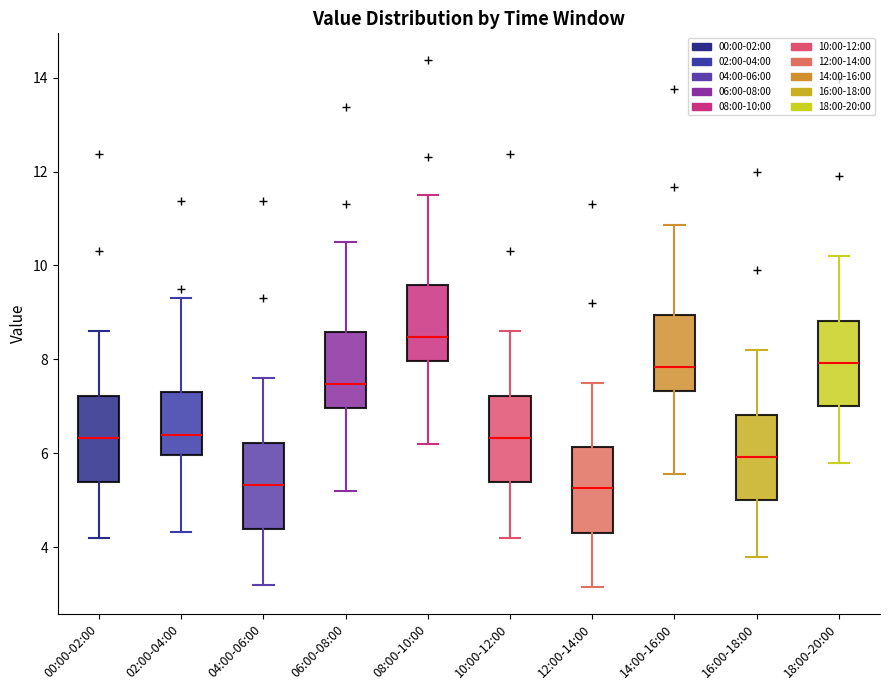

Reading left to right, transcribe this box plot: for each box, give where its median line is, the range the box spans, and where its two whiskers end, as read against the y-axis. The values are not printed on the chart, so give them approximately, as read against the axis.

00:00-02:00: median 6.4, box 5.4 to 7.2, whiskers 4.2 to 8.6
02:00-04:00: median 6.4, box 6.0 to 7.4, whiskers 4.4 to 9.4
04:00-06:00: median 5.4, box 4.4 to 6.2, whiskers 3.2 to 7.6
06:00-08:00: median 7.4, box 7.0 to 8.6, whiskers 5.2 to 10.6
08:00-10:00: median 8.4, box 8.0 to 9.6, whiskers 6.2 to 11.6
10:00-12:00: median 6.4, box 5.4 to 7.2, whiskers 4.2 to 8.6
12:00-14:00: median 5.2, box 4.4 to 6.2, whiskers 3.2 to 7.6
14:00-16:00: median 7.8, box 7.4 to 9.0, whiskers 5.6 to 10.8
16:00-18:00: median 6.0, box 5.0 to 6.8, whiskers 3.8 to 8.2
18:00-20:00: median 8.0, box 7.0 to 8.8, whiskers 5.8 to 10.2